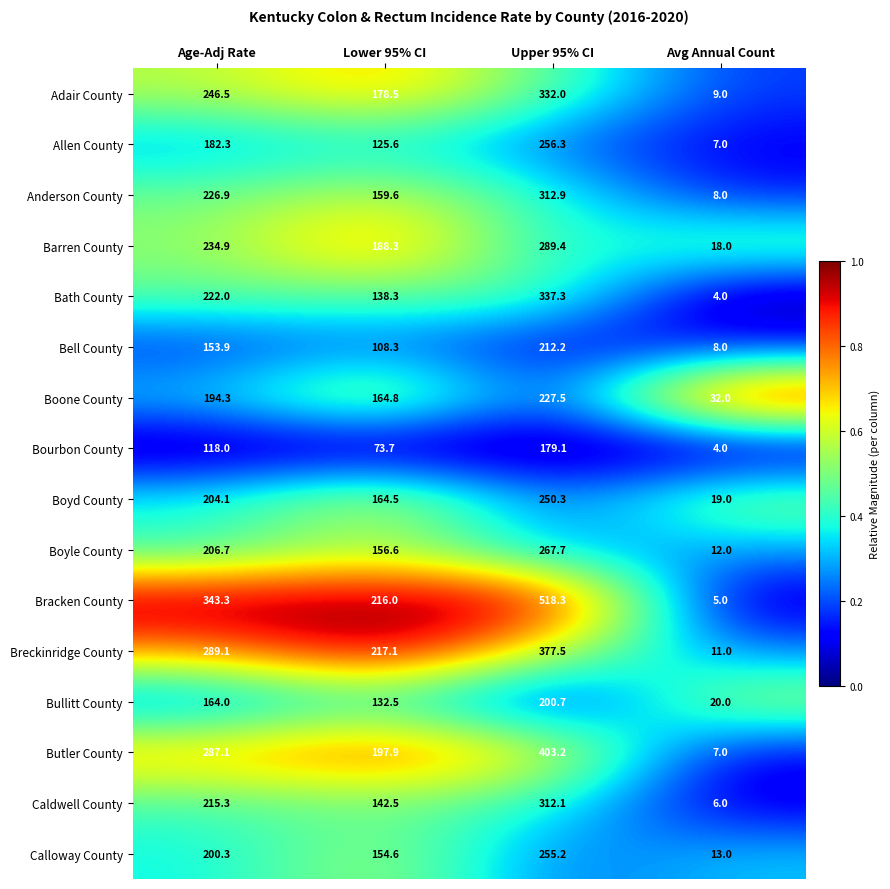

What is the difference between the second highest and second lowest values in the Adair County series?

68.0